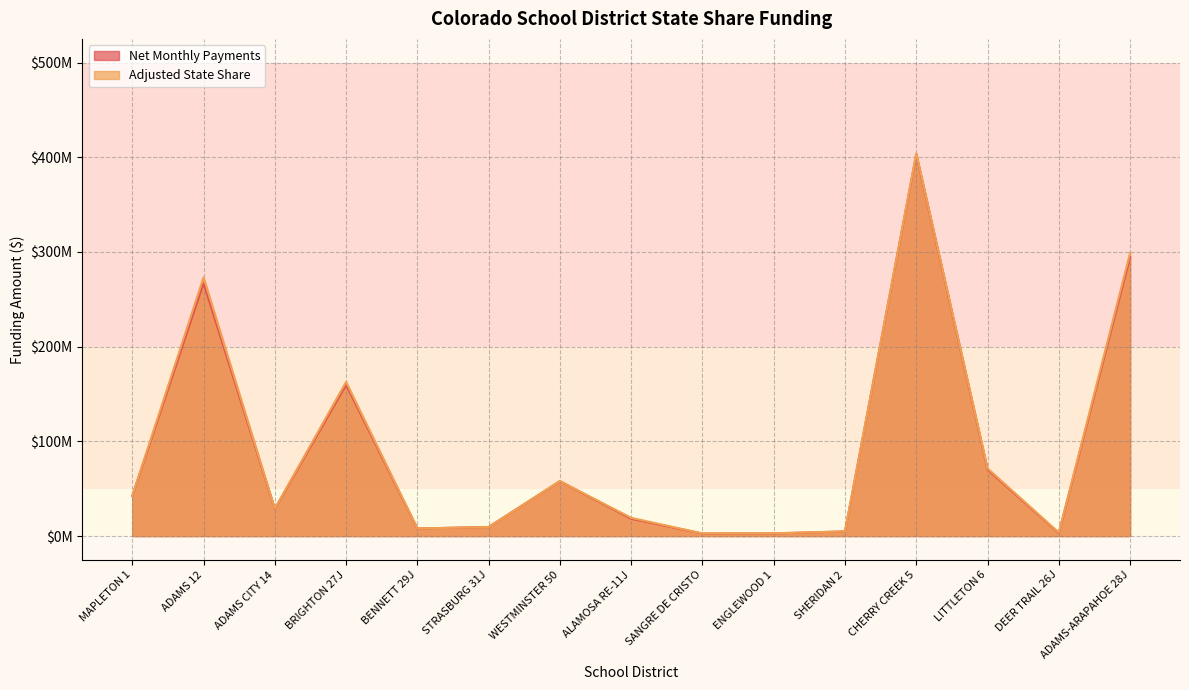

What is the value of the Adjusted State Share point at the 11th from the left?

4936294.0